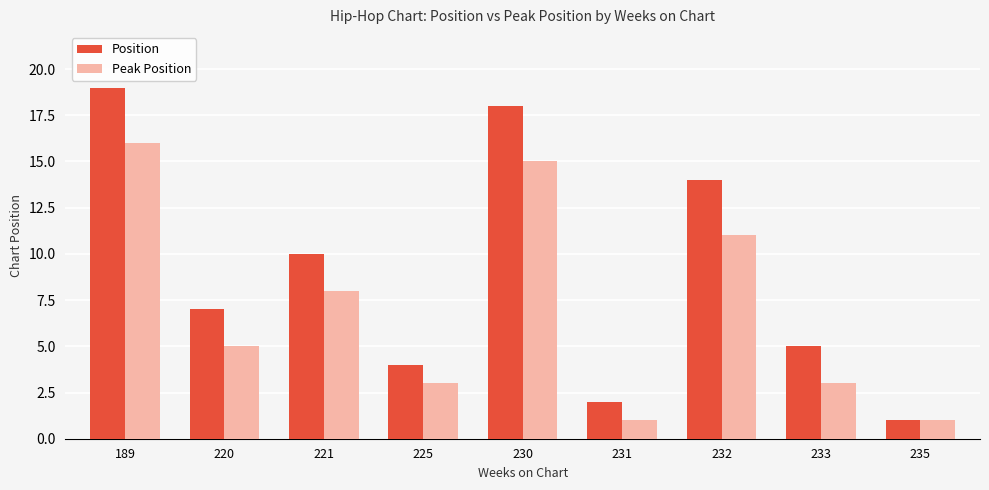

At how many categories does at least one series exceed 16?

2